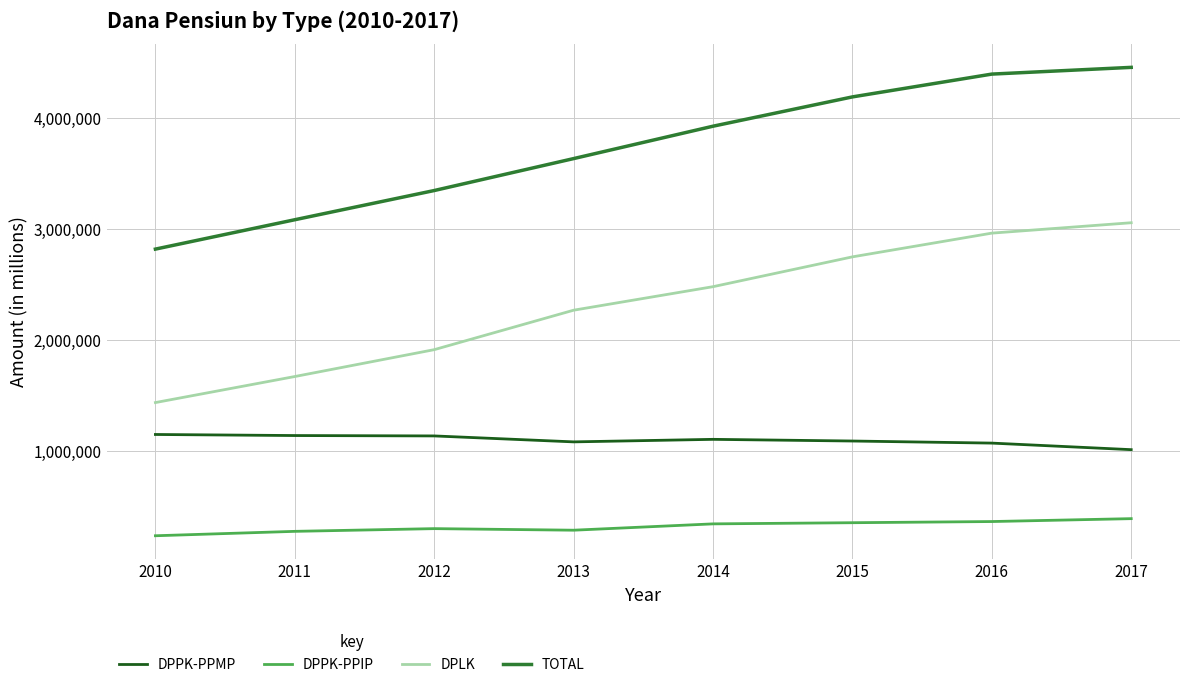

What are all the series names shown in the legend?

DPPK-PPMP, DPPK-PPIP, DPLK, TOTAL